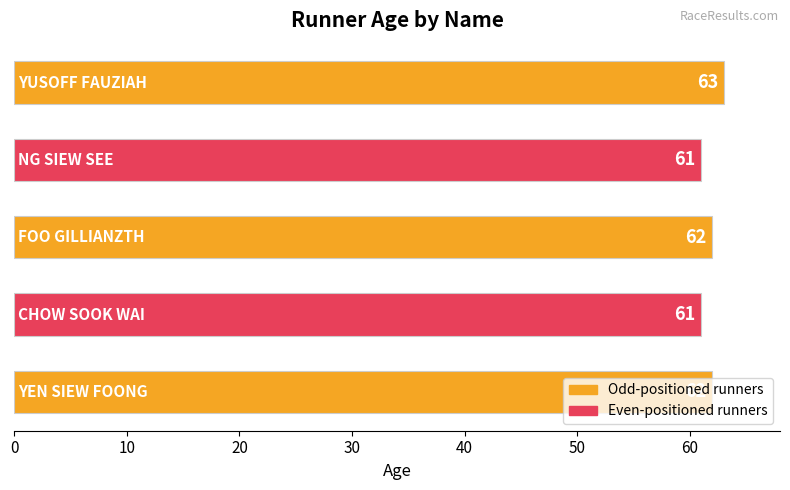

Count the values in the range 61 to 62.

4